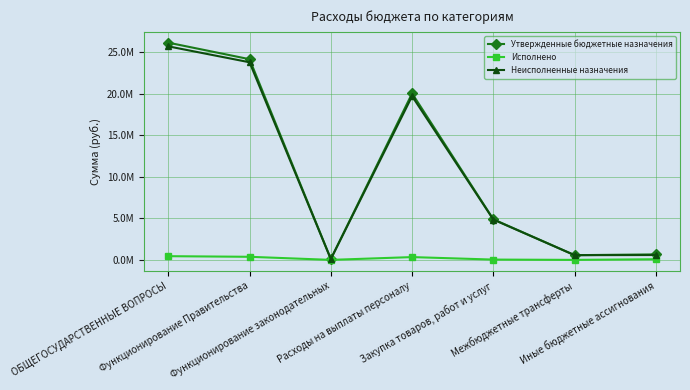

Does the chart have visible grid lines?

Yes